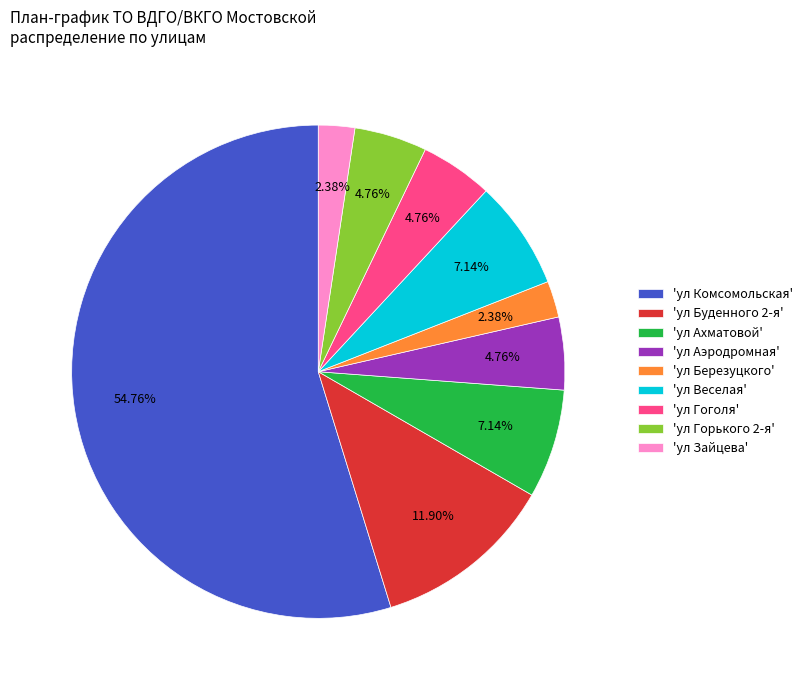

What is the majority slice?

'ул Комсомольская'